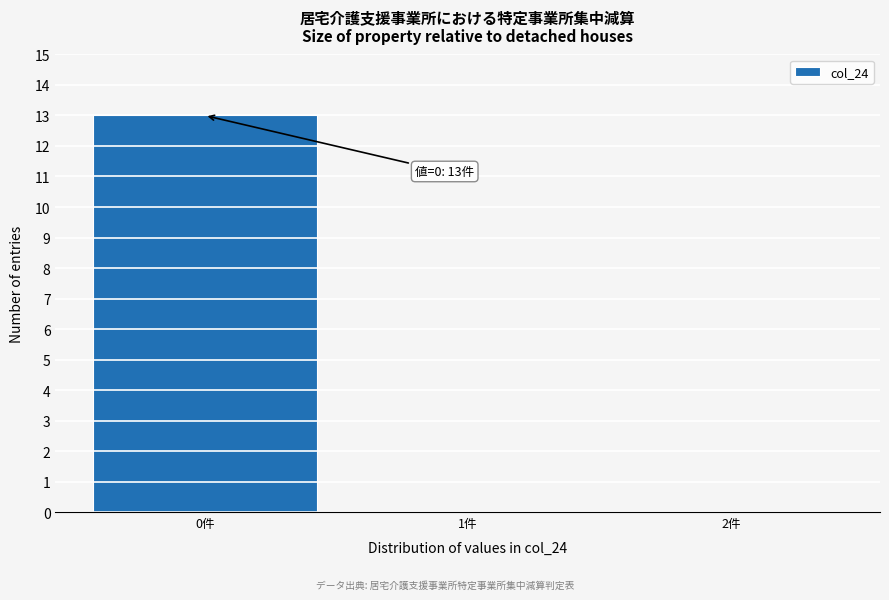

Which range on the x-axis has the tallest bar?

-0.5 to 0.5